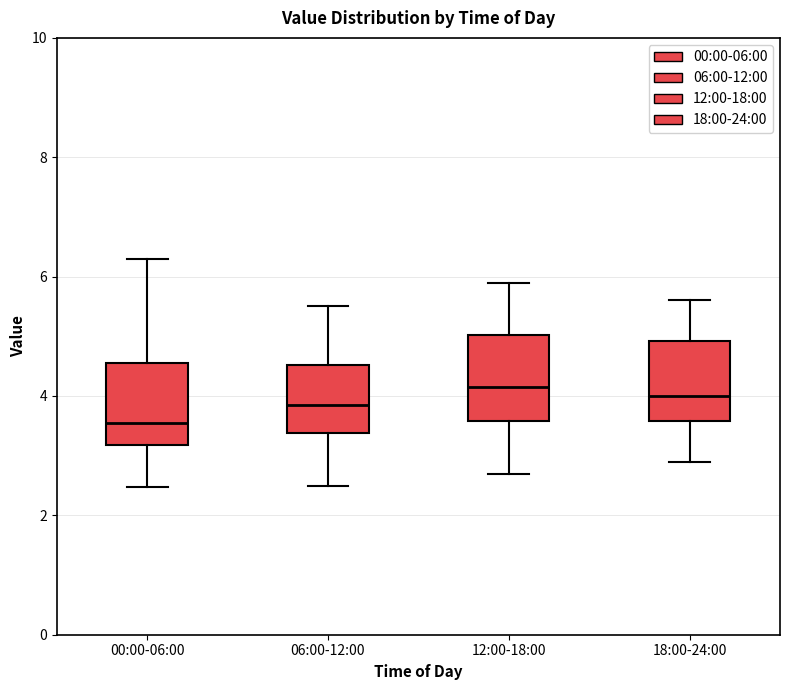

Where does the lower whisker of the box for 12:00-18:00 end on the y-axis? The values are not printed on the chart, so give them approximately, as read against the axis.

2.8